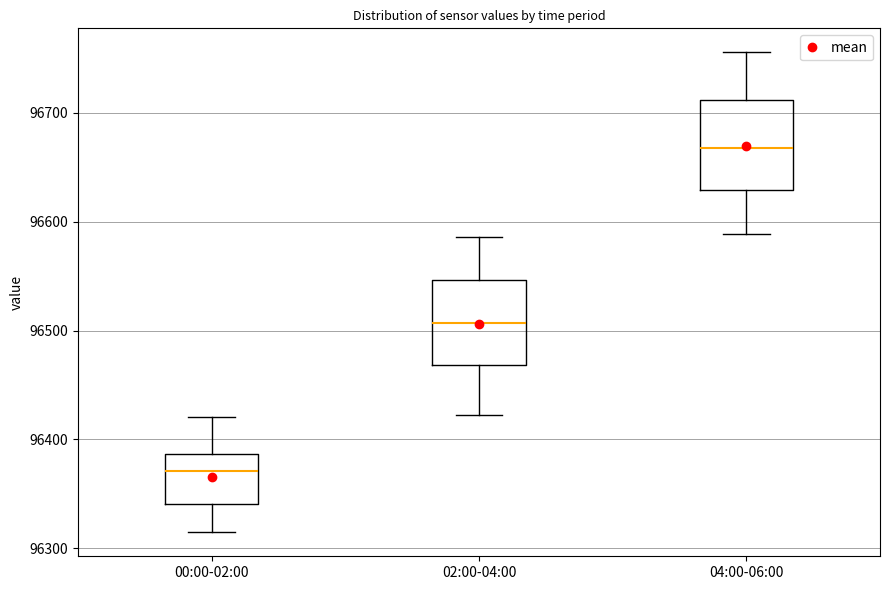

Where is the upper edge of the box for 02:00-04:00 on the y-axis? The values are not printed on the chart, so give them approximately, as read against the axis.

96550